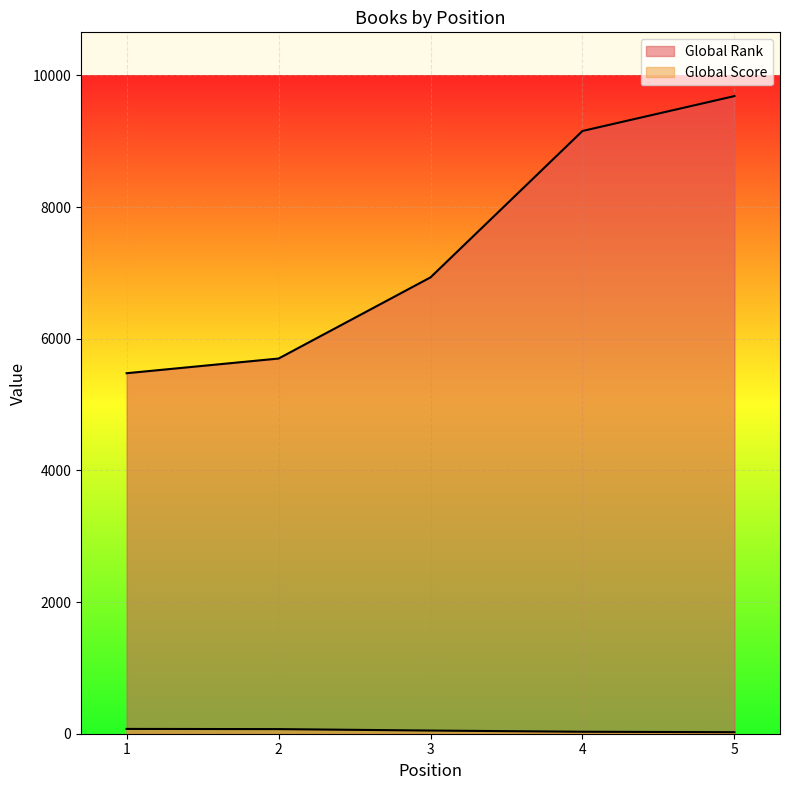

Which series has the widest spread of values?

Global Rank